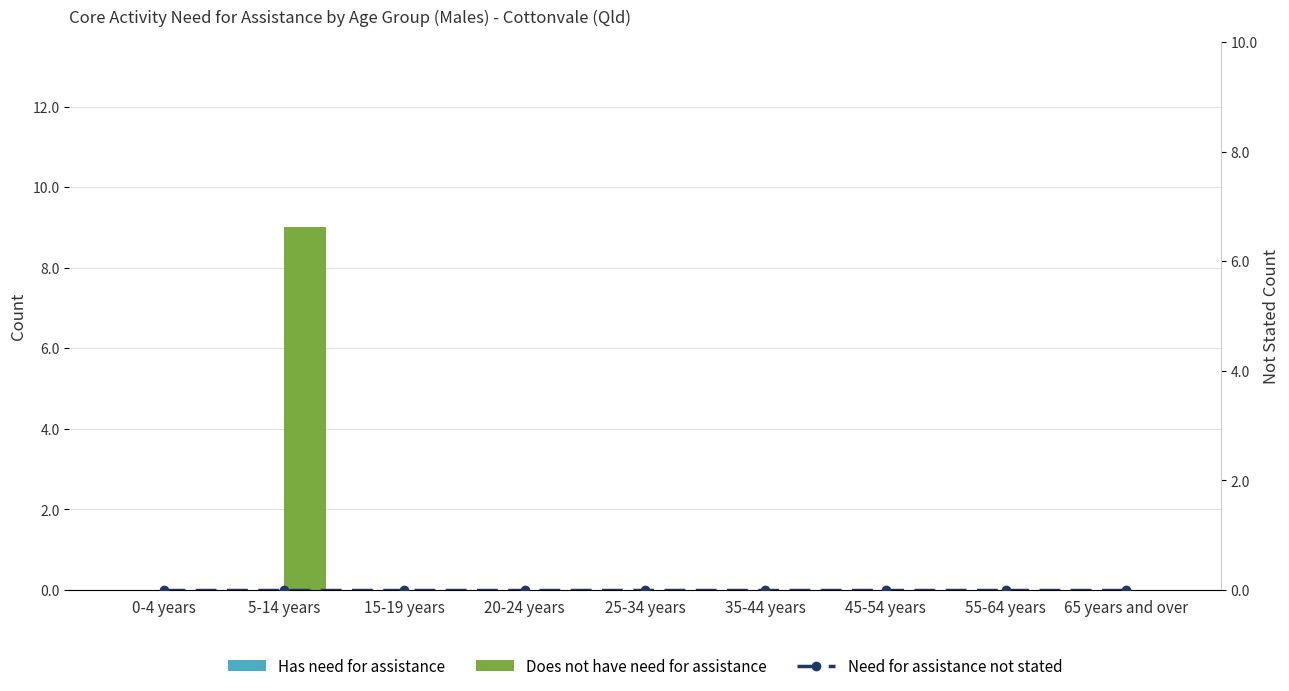

Is the value of Has need for assistance at 35-44 years greater than the value of Does not have need for assistance at 35-44 years?

No